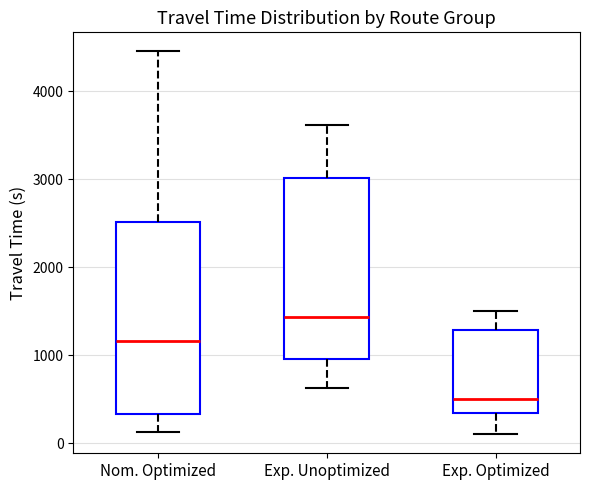

Reading left to right, read every box against the y-axis: the position of its median line, the range the box covers, and the ends of its whiskers. The values are not printed on the chart, so give them approximately, as read against the axis.

Nom. Optimized: median 1200, box 300 to 2500, whiskers 100 to 4500
Exp. Unoptimized: median 1400, box 1000 to 3000, whiskers 600 to 3600
Exp. Optimized: median 500, box 300 to 1300, whiskers 100 to 1500